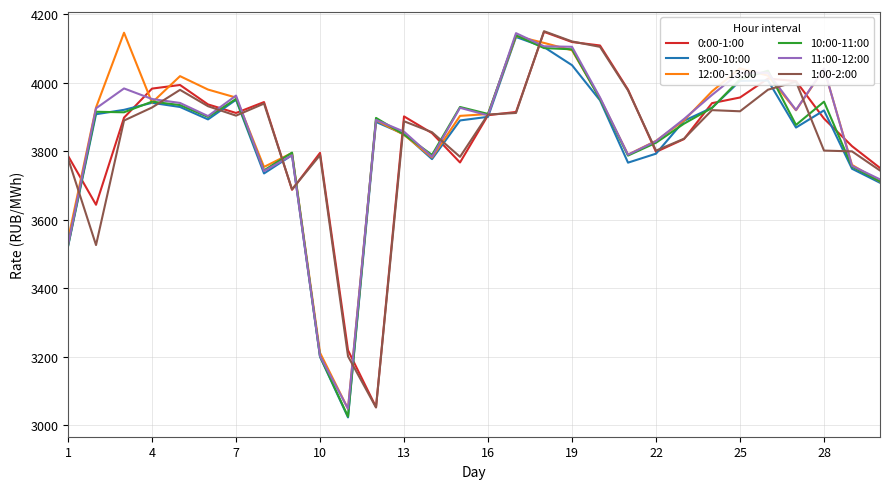

What is the minimum value shown in the chart?

3023.0